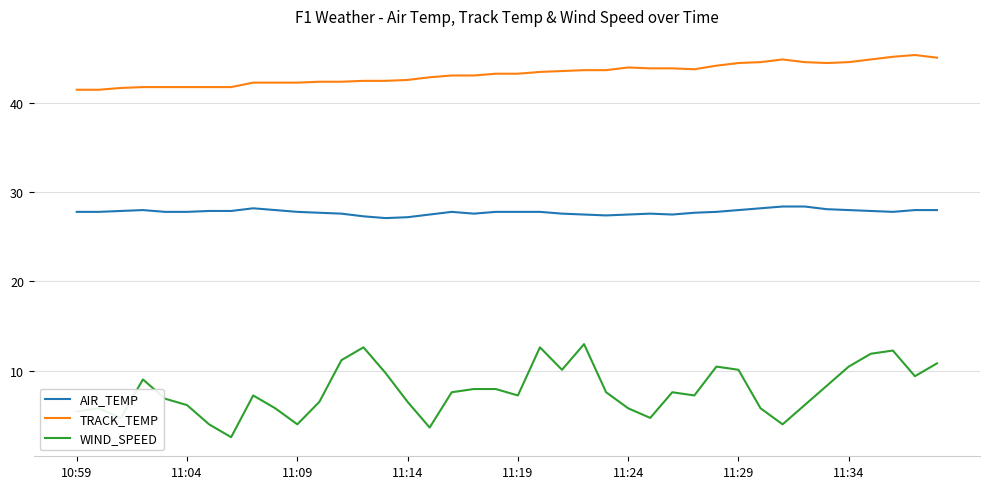

Does the chart display data point markers on the line(s)?

No